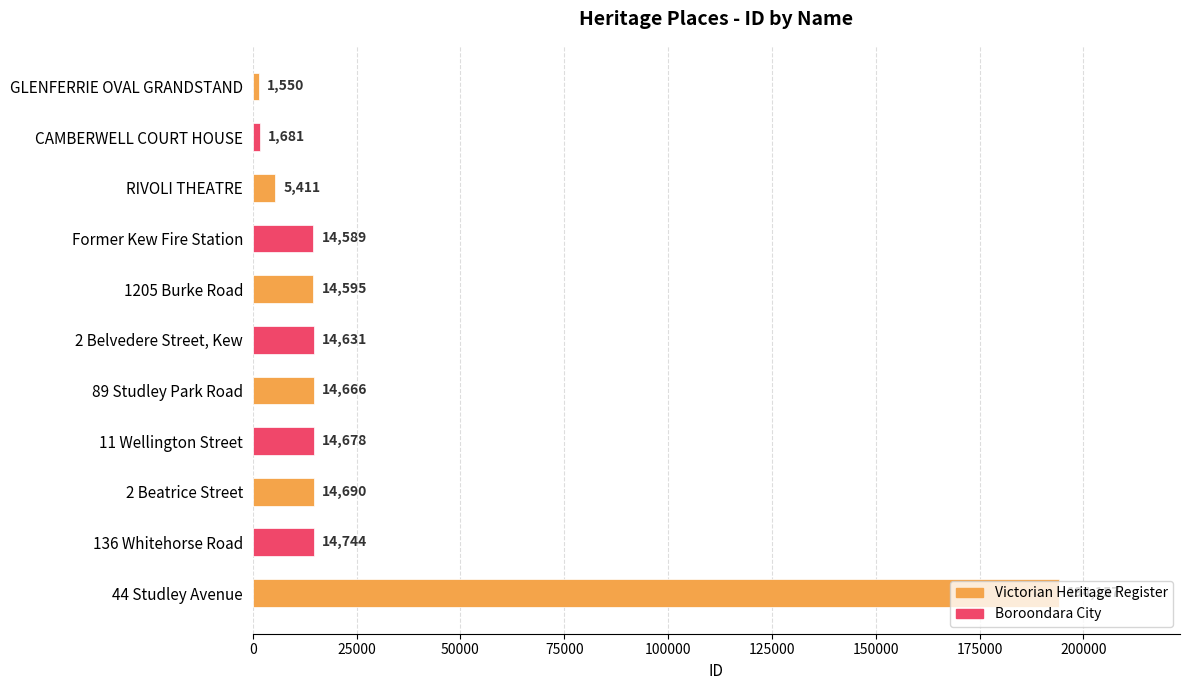

What is the approximate value at 44 Studley Avenue, to the nearest 50?

194150